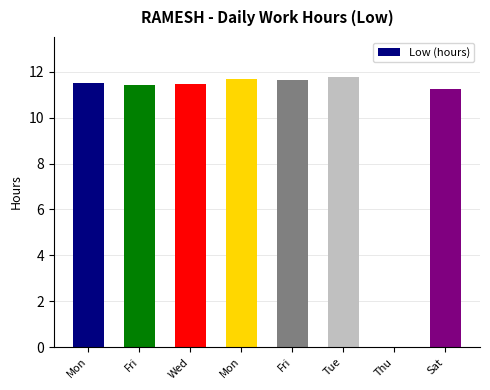

Does the chart contain stacked bars?

No